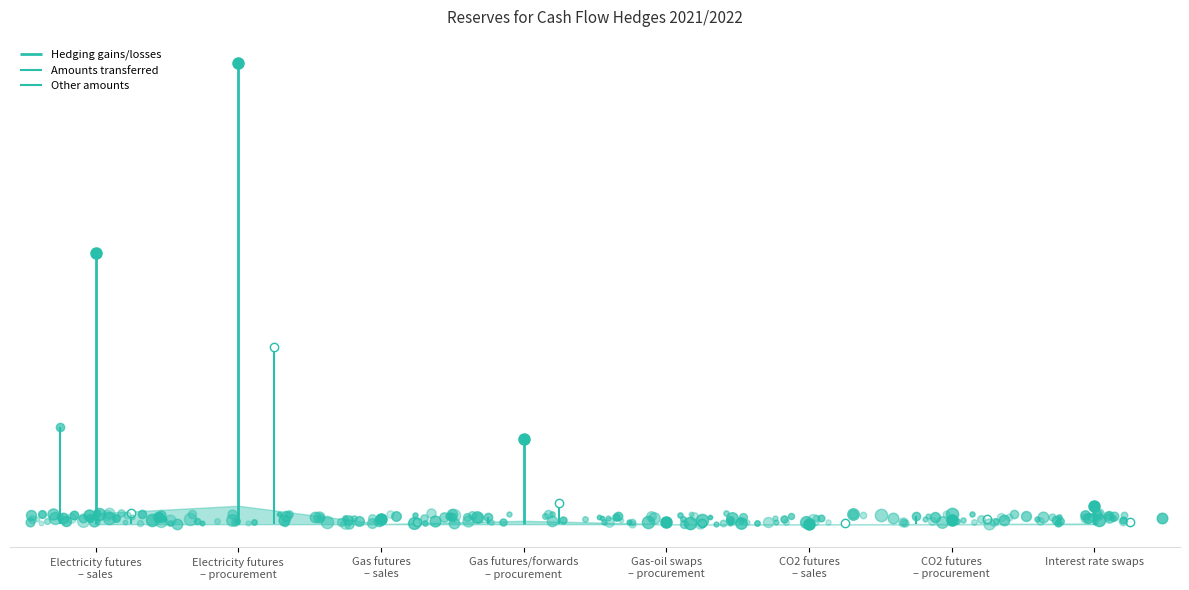

What is the total value across all series at Interest rate swaps?

27790.3